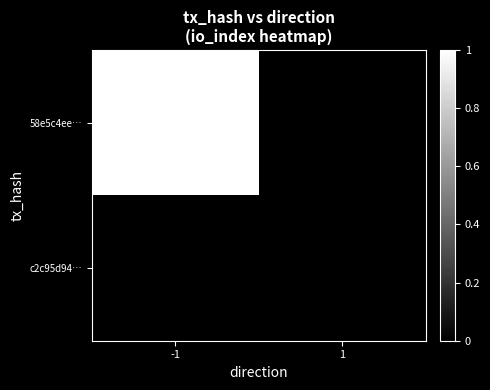

Reading right to left, list all the values displayed in this chart.

58e5c4ee…: 1=0	-1=1
c2c95d94…: 1=0	-1=0